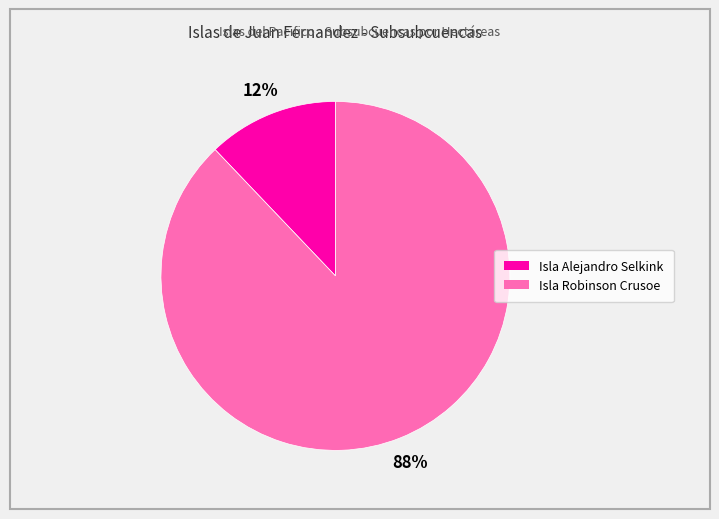

Is the sum of Isla Alejandro Selkink and Isla Robinson Crusoe greater than half?

Yes